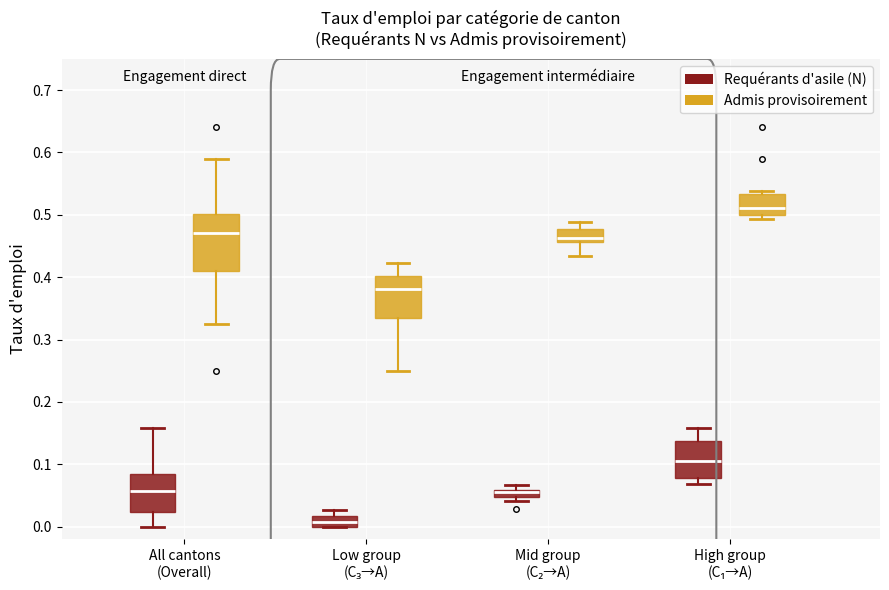

Where does the upper whisker of the box for Mid group (C₂→A) (Admis provisoirement) end on the y-axis? The values are not printed on the chart, so give them approximately, as read against the axis.

0.49